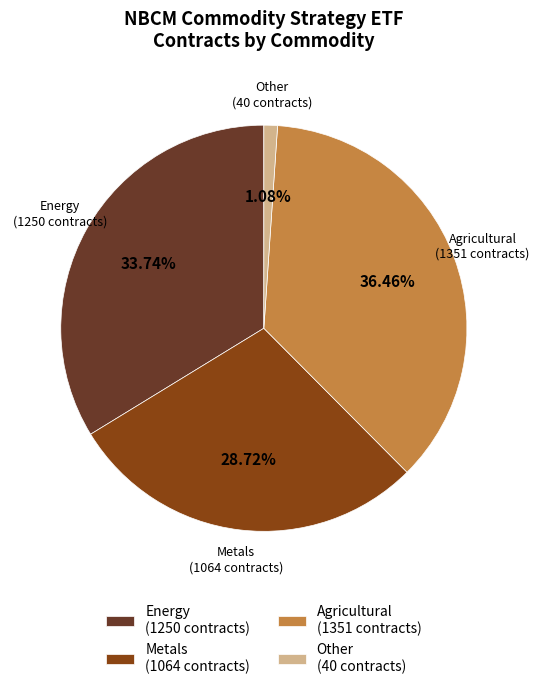

Between Other and Energy, which is larger?

Energy